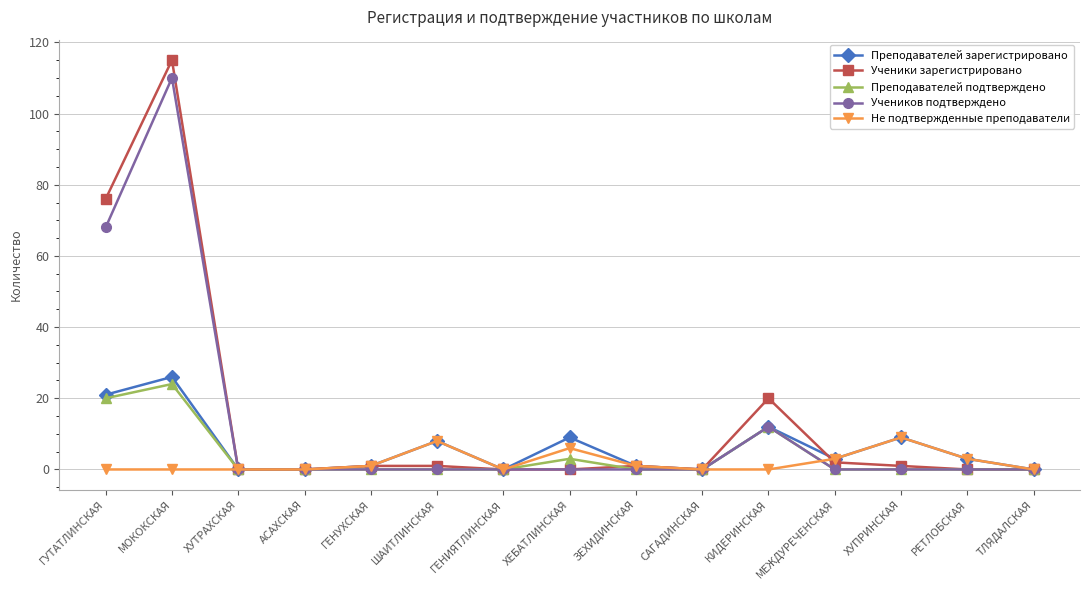

True or false: Ученики зарегистрировано has more than 1 points higher than both neighbors.

True